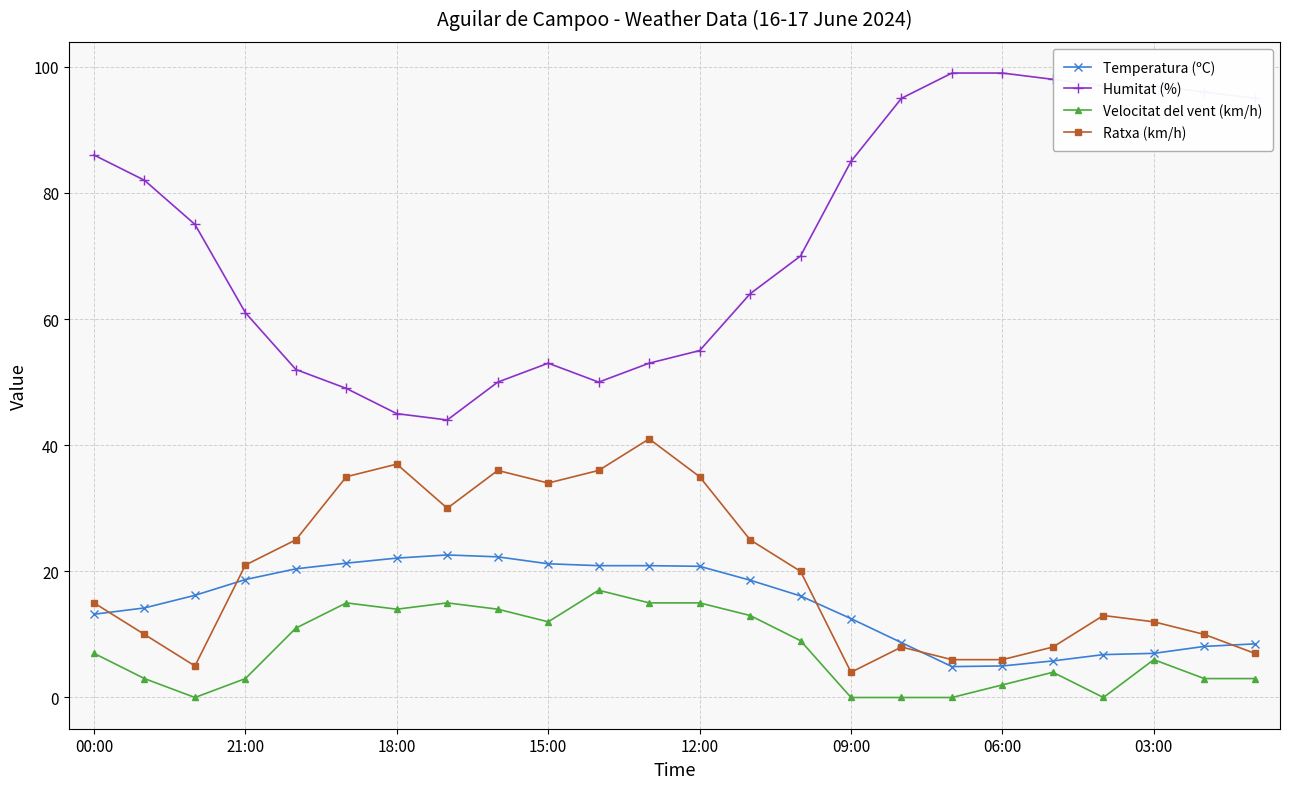

True or false: Velocitat del vent (km/h) has more than 2 interior local peaks.

True